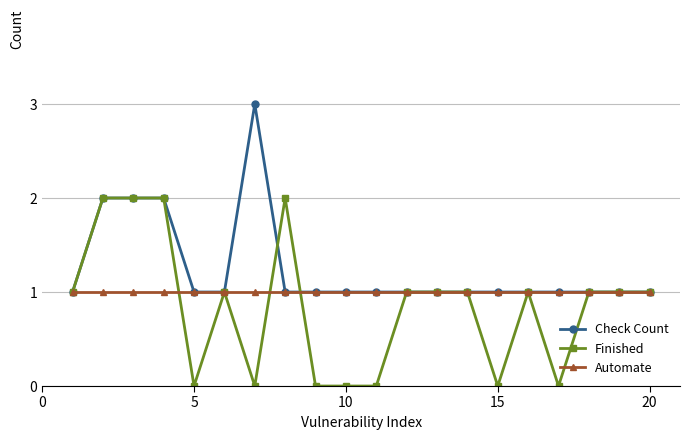

Which series has the largest total across all categories?

Check Count